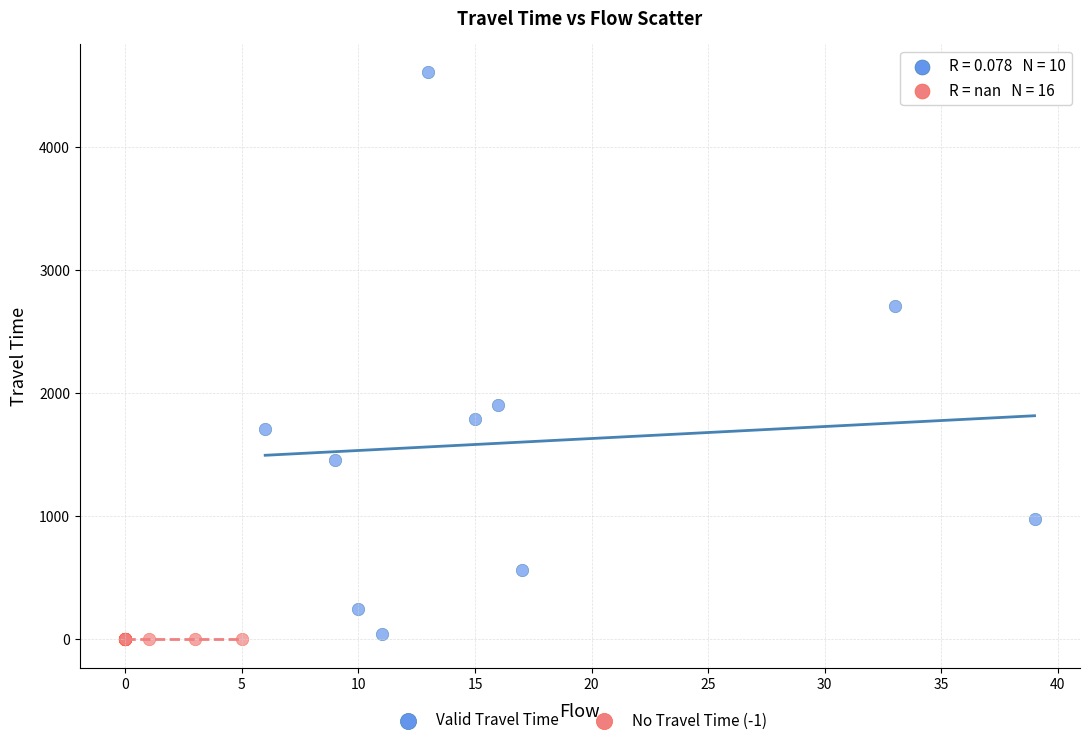

Which series reaches the maximum Y coordinate?

Valid Travel Time